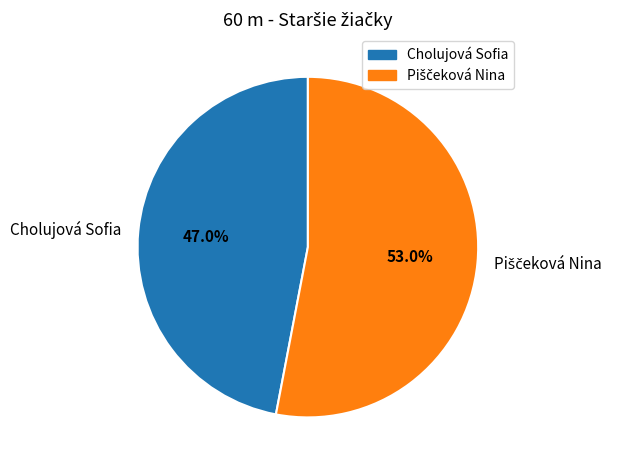

Is there a majority slice in this chart?

Yes